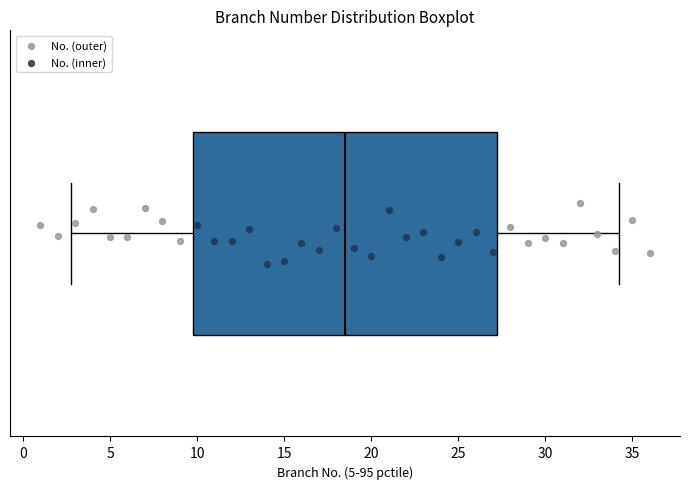

Transcribe this box plot: give where the median line is, the range the box spans, and where the two whiskers end, as read against the x-axis. The values are not printed on the chart, so give them approximately, as read against the axis.

median 18.5, box 10.0 to 27.5, whiskers 3.0 to 34.5